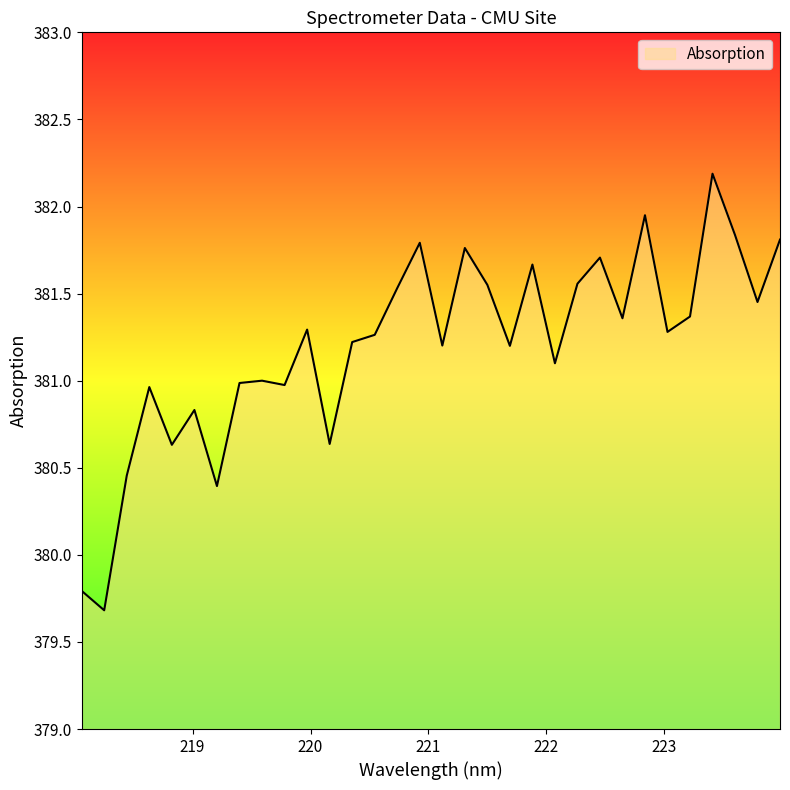

What is the minimum value shown in the chart?

379.7